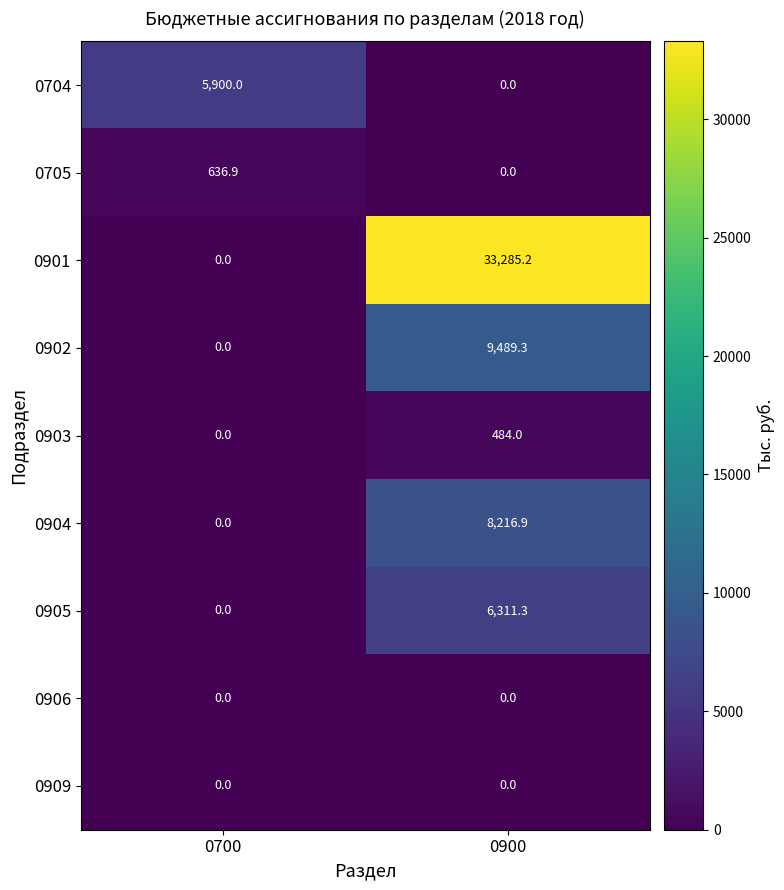

At which category is the sum across all series the highest?

0900